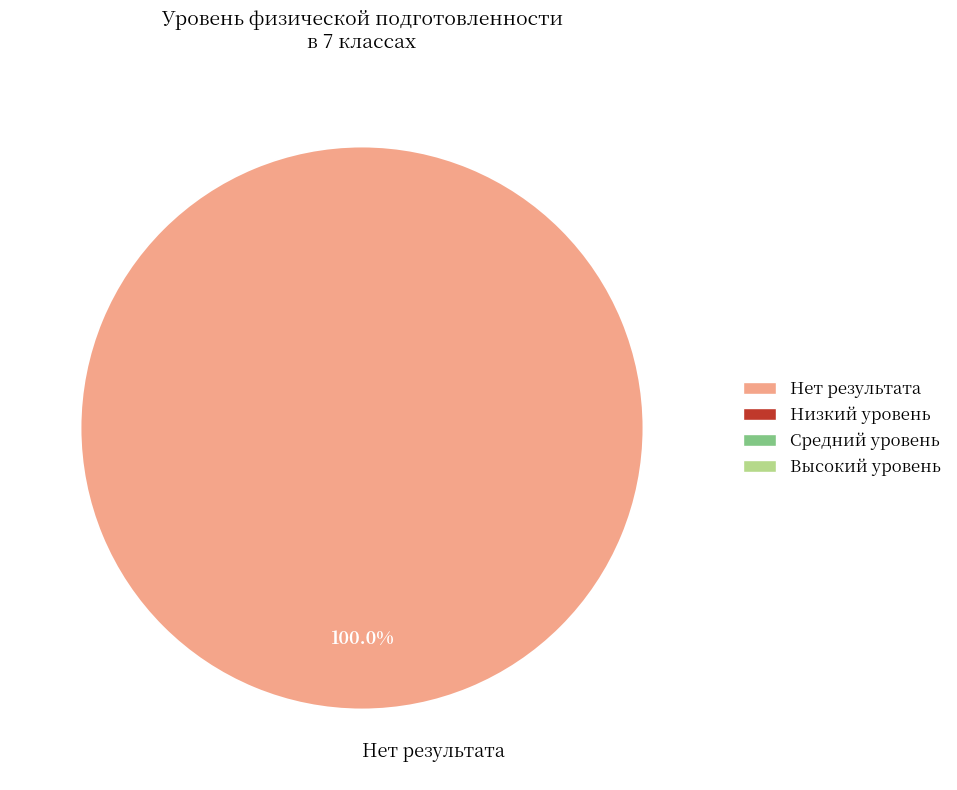

Rank the categories by value from lowest to highest.

Нет результата